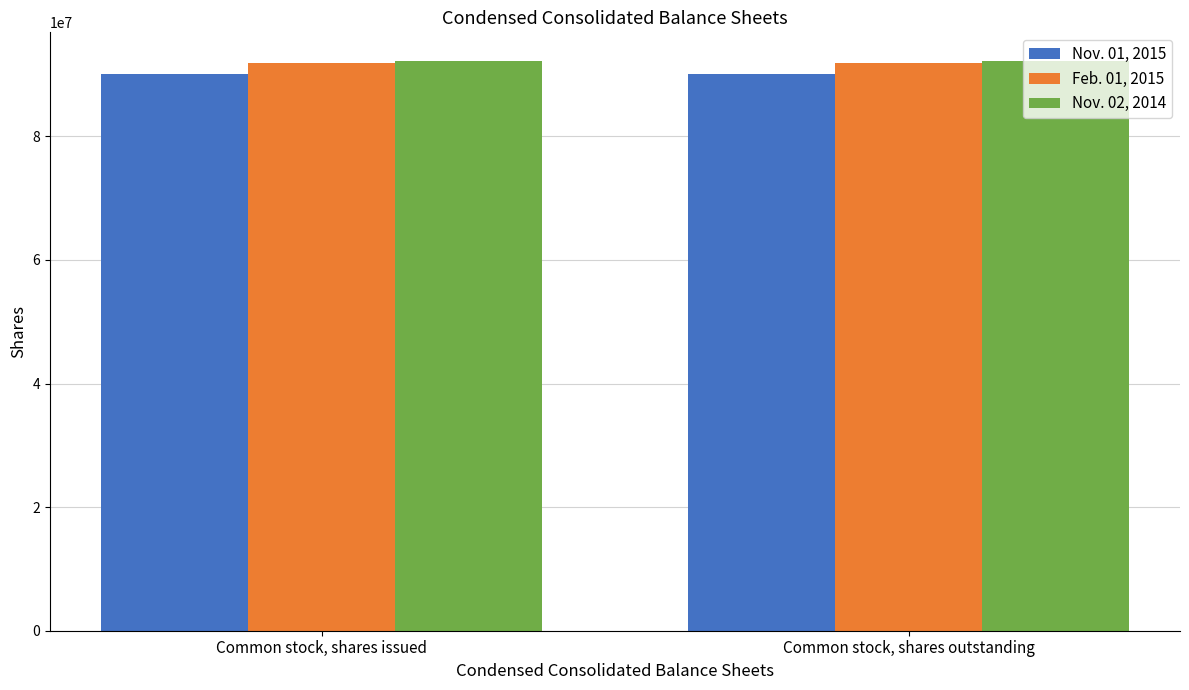

At how many categories does at least one series exceed 91209929?

2